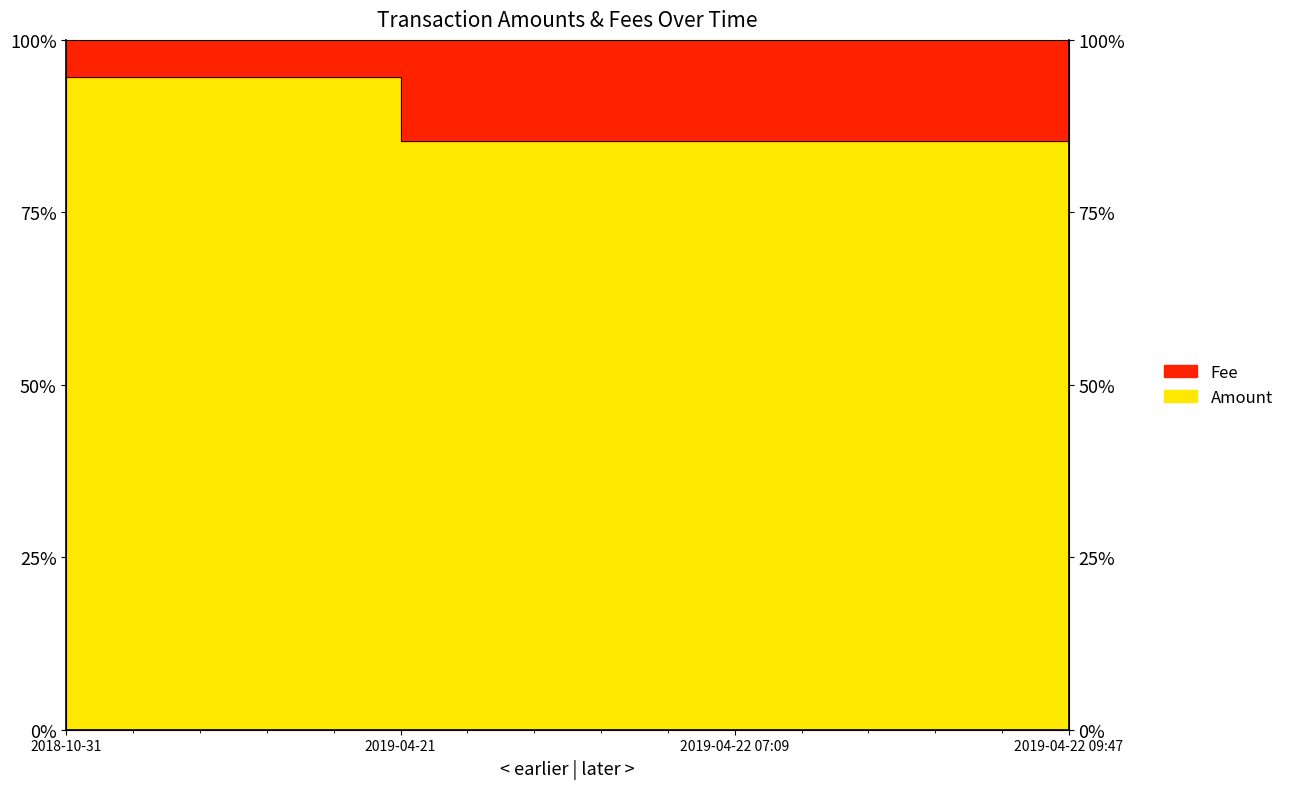

Rank the categories by value from lowest to highest.

2019-04-21, 2019-04-22 07:09, 2019-04-22 09:47, 2018-10-31